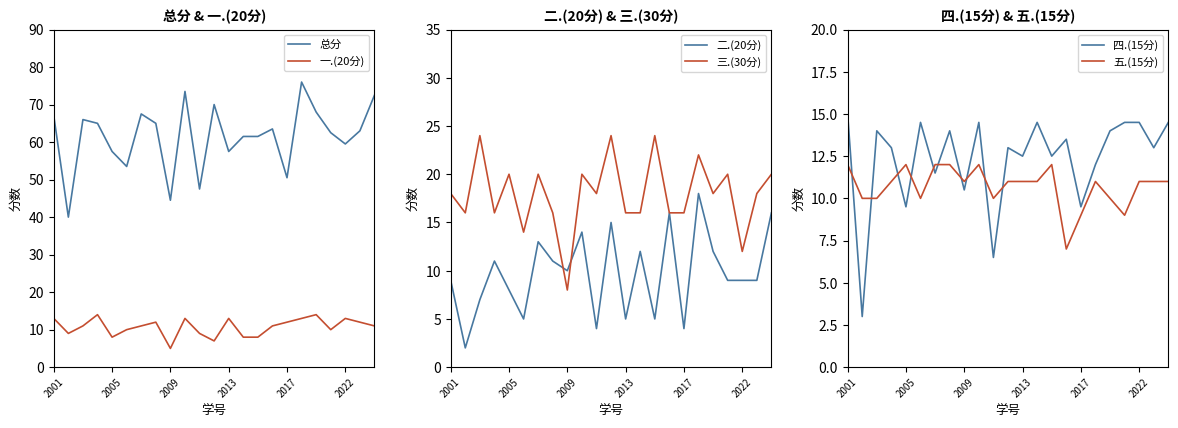

Where does the 五.(15分) series first go above 11?

2001